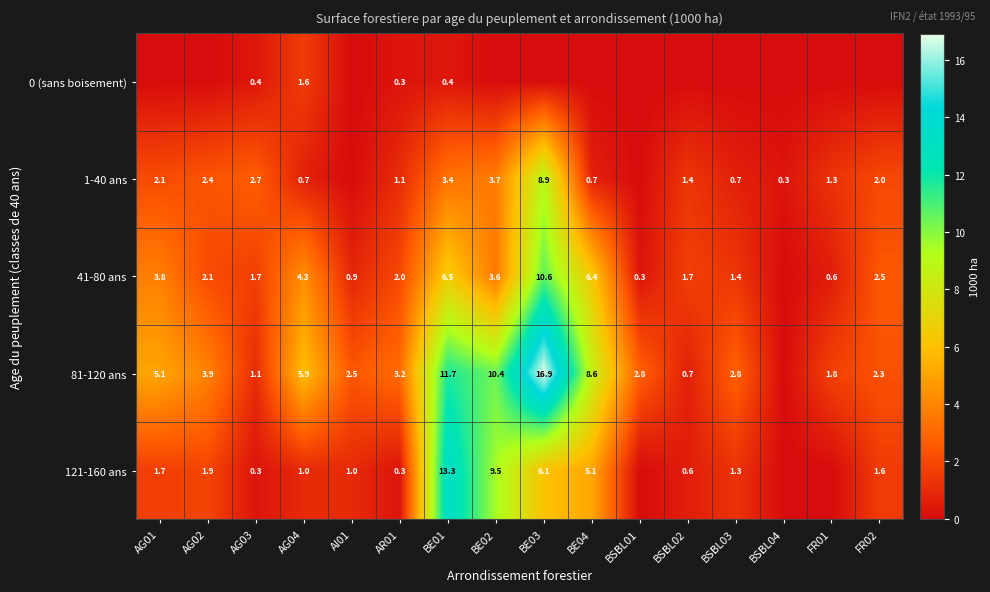

What is the difference between the highest and lowest values at AR01?

2.9